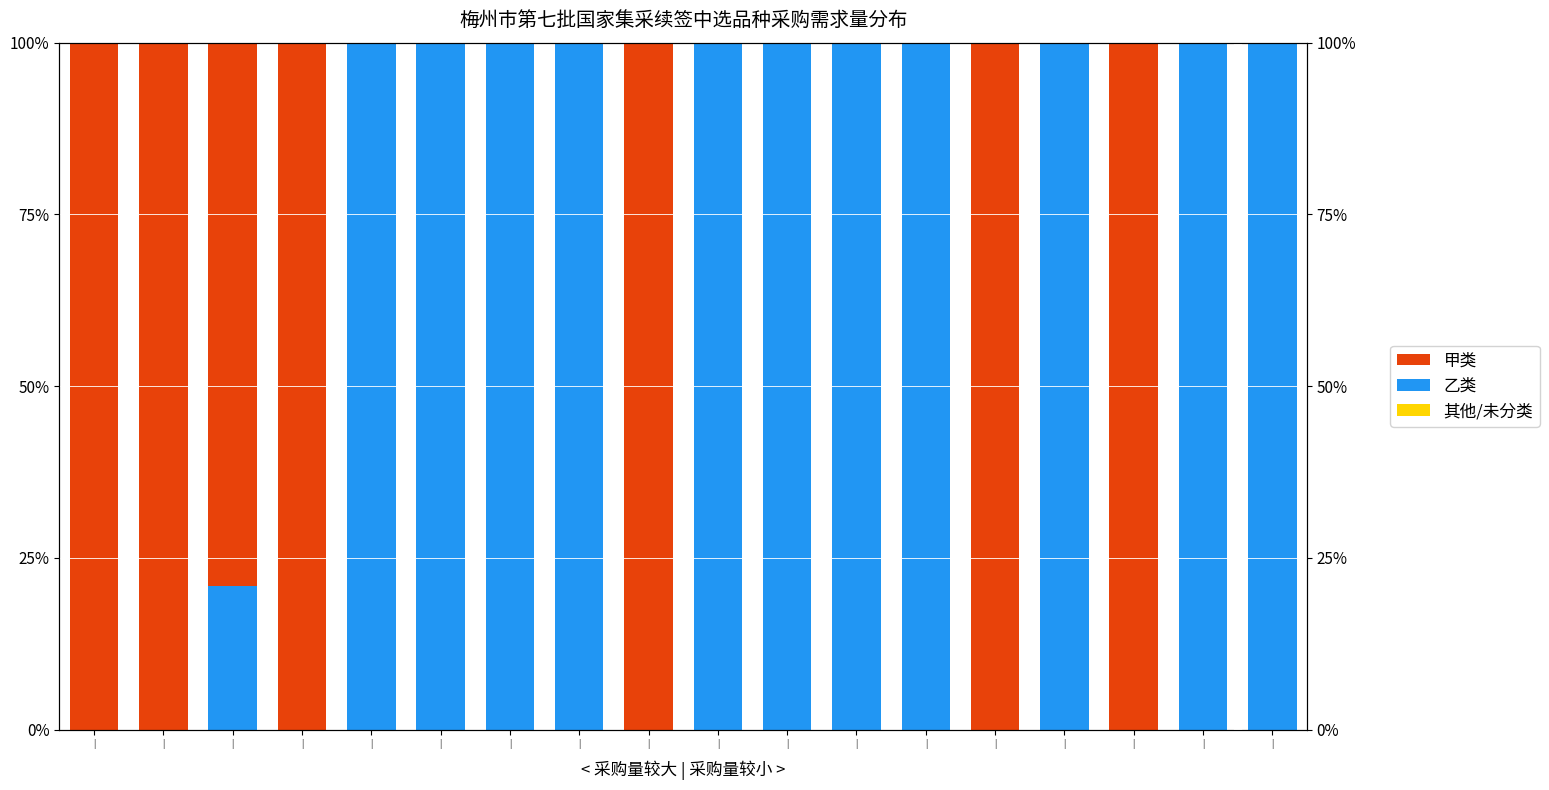

Between | and |, which is larger?

|